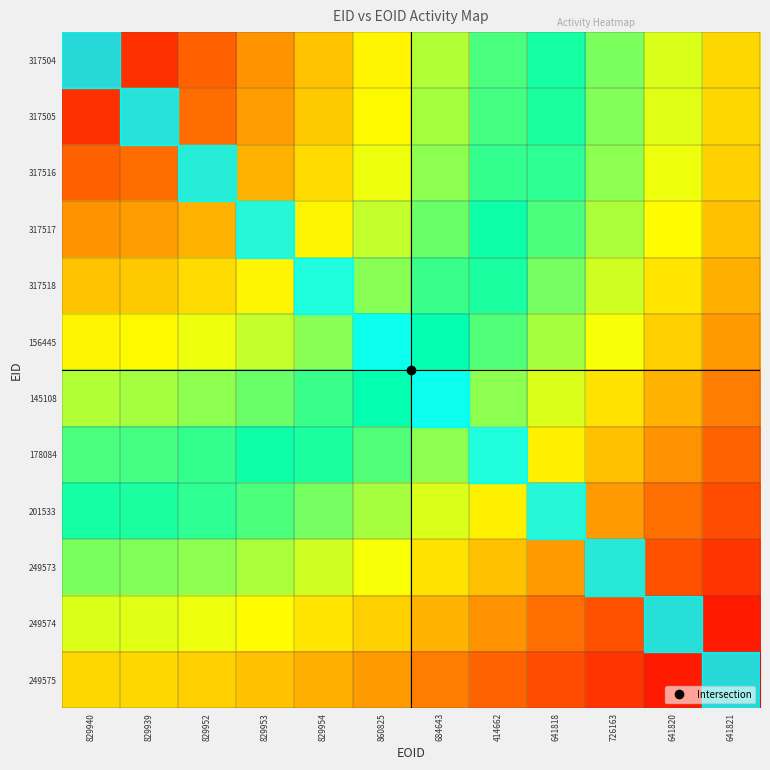

Reading left to right, transcribe all the data shown in this chart.

317504: 829940=0.0	829939=0.1	829952=0.1	829953=0.2	829954=0.3	860825=0.3	684643=0.4	414662=0.4	641818=0.5	726163=0.6	641820=0.6	641821=0.7
317505: 829940=0.1	829939=0.1	829952=0.1	829953=0.2	829954=0.3	860825=0.3	684643=0.4	414662=0.5	641818=0.5	726163=0.6	641820=0.6	641821=0.7
317516: 829940=0.1	829939=0.1	829952=0.2	829953=0.2	829954=0.3	860825=0.3	684643=0.4	414662=0.5	641818=0.5	726163=0.6	641820=0.7	641821=0.7
317517: 829940=0.2	829939=0.2	829952=0.2	829953=0.3	829954=0.3	860825=0.4	684643=0.4	414662=0.5	641818=0.5	726163=0.6	641820=0.7	641821=0.7
317518: 829940=0.3	829939=0.3	829952=0.3	829953=0.3	829954=0.4	860825=0.4	684643=0.5	414662=0.5	641818=0.6	726163=0.6	641820=0.7	641821=0.8
156445: 829940=0.3	829939=0.3	829952=0.3	829953=0.4	829954=0.4	860825=0.5	684643=0.5	414662=0.6	641818=0.6	726163=0.7	641820=0.7	641821=0.8
145108: 829940=0.4	829939=0.4	829952=0.4	829953=0.4	829954=0.5	860825=0.5	684643=0.5	414662=0.6	641818=0.6	726163=0.7	641820=0.7	641821=0.8
178084: 829940=0.4	829939=0.5	829952=0.5	829953=0.5	829954=0.5	860825=0.6	684643=0.6	414662=0.6	641818=0.7	726163=0.7	641820=0.8	641821=0.8
201533: 829940=0.5	829939=0.5	829952=0.5	829953=0.5	829954=0.6	860825=0.6	684643=0.6	414662=0.7	641818=0.7	726163=0.8	641820=0.8	641821=0.9
249573: 829940=0.6	829939=0.6	829952=0.6	829953=0.6	829954=0.6	860825=0.7	684643=0.7	414662=0.7	641818=0.8	726163=0.8	641820=0.9	641821=0.9
249574: 829940=0.6	829939=0.6	829952=0.7	829953=0.7	829954=0.7	860825=0.7	684643=0.7	414662=0.8	641818=0.8	726163=0.9	641820=0.9	641821=1.0
249575: 829940=0.7	829939=0.7	829952=0.7	829953=0.7	829954=0.8	860825=0.8	684643=0.8	414662=0.8	641818=0.9	726163=0.9	641820=1.0	641821=1.0